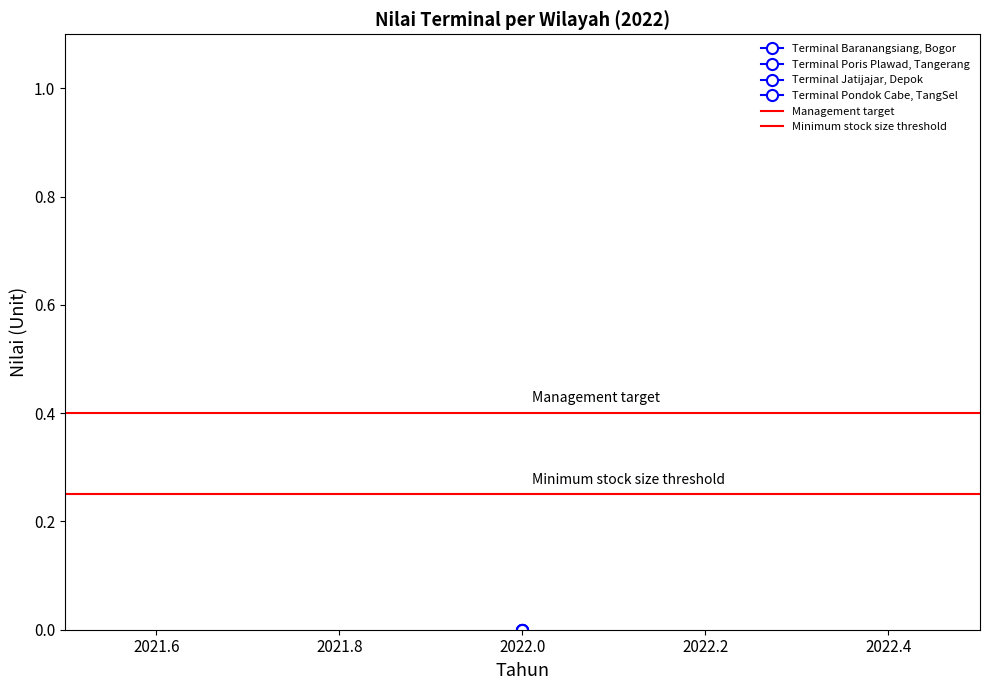

What is the value of the Minimum stock size threshold point at the 1st from the left?

0.2